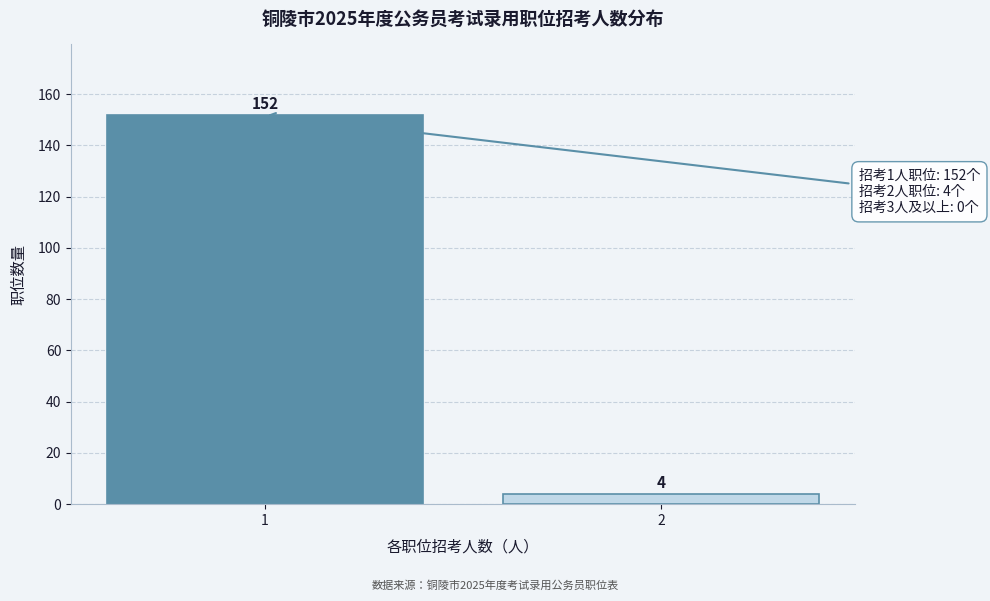

Reading left to right, transcribe all the data shown in this chart.

152	4